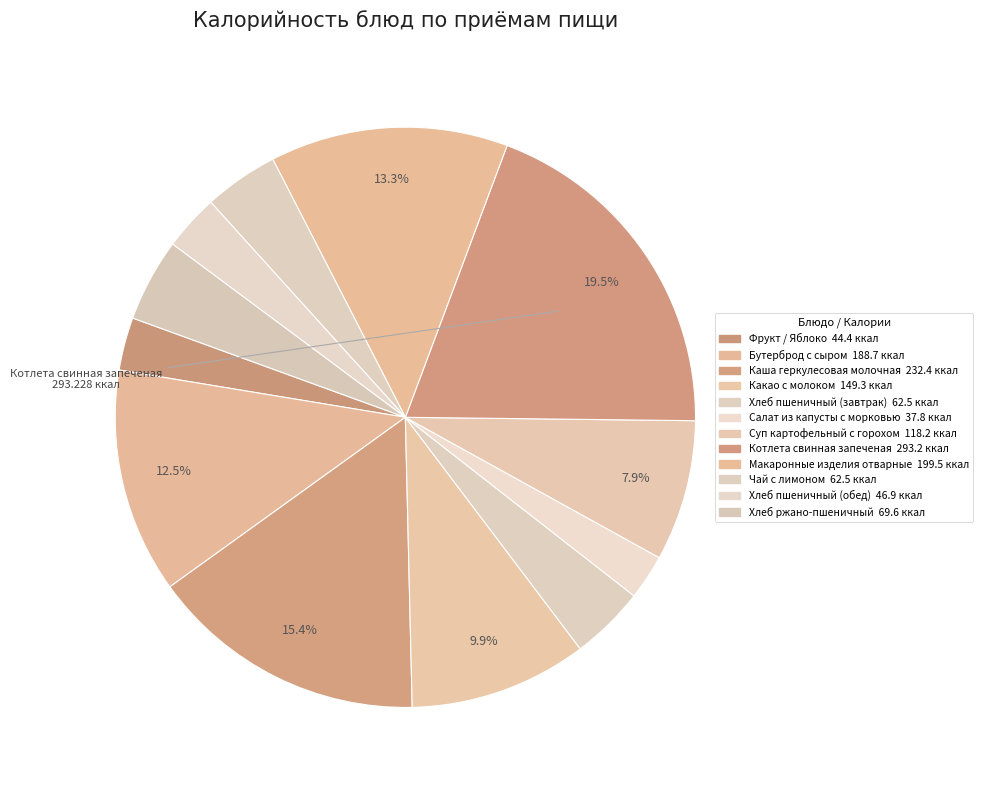

Count the number of slices in the pie.

12